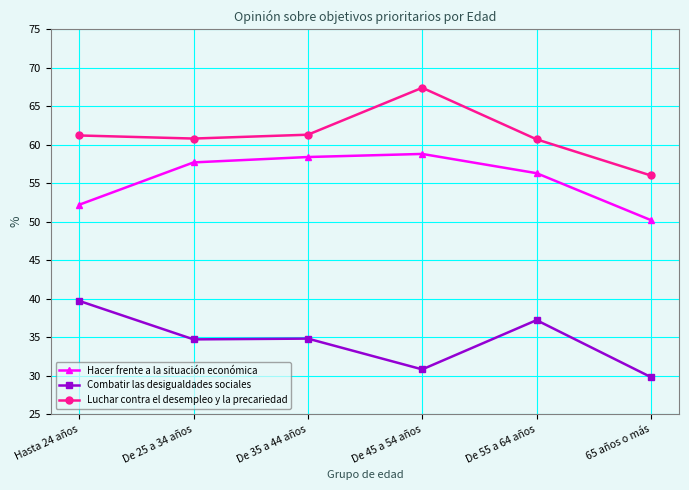

True or false: Combatir las desigualdades sociales and Hacer frente a la situación económica intersect in this chart.

False